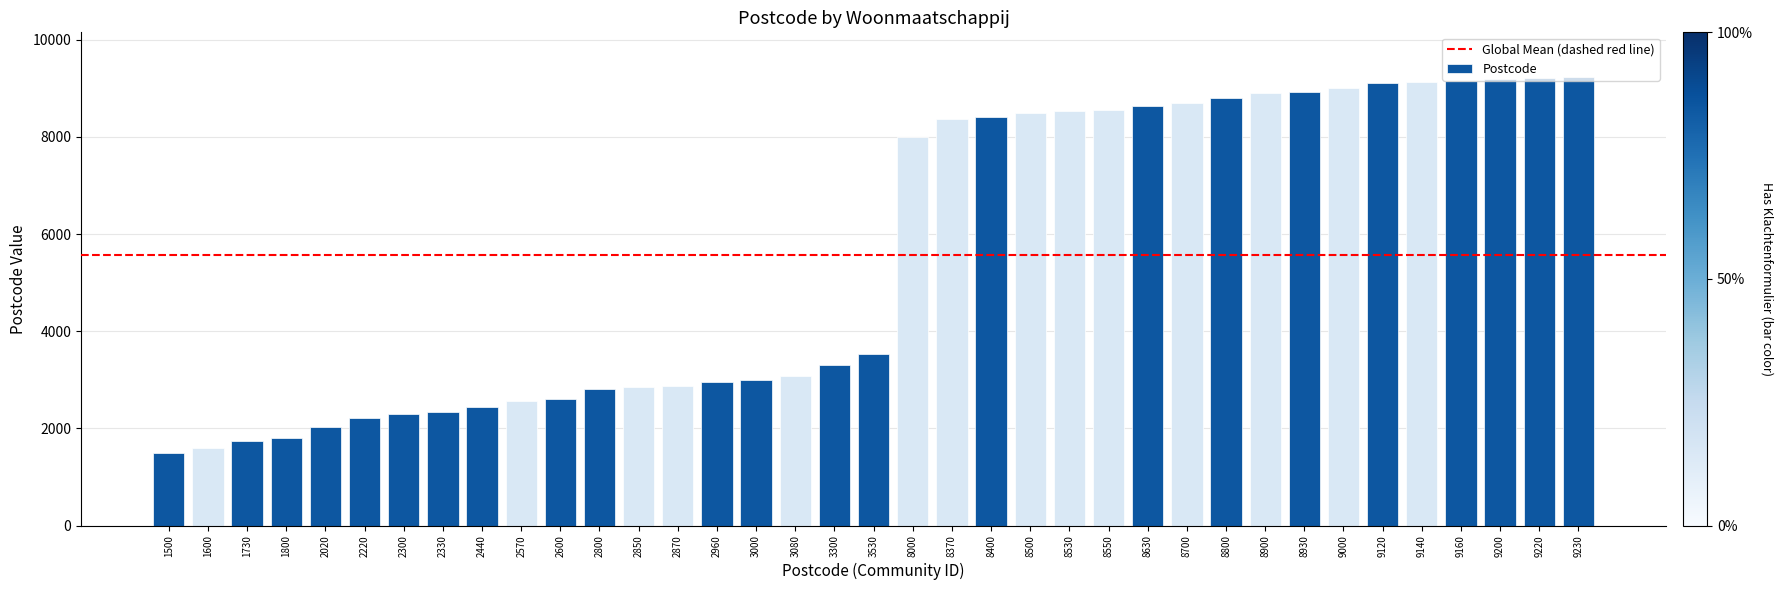

What is the difference between the values at 2220 and 2870?

650